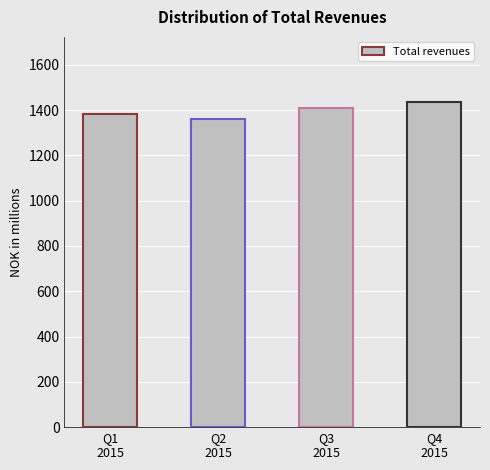

Approximately how many times larger is the value at Q3
2015 compared to Q2
2015?

1.0